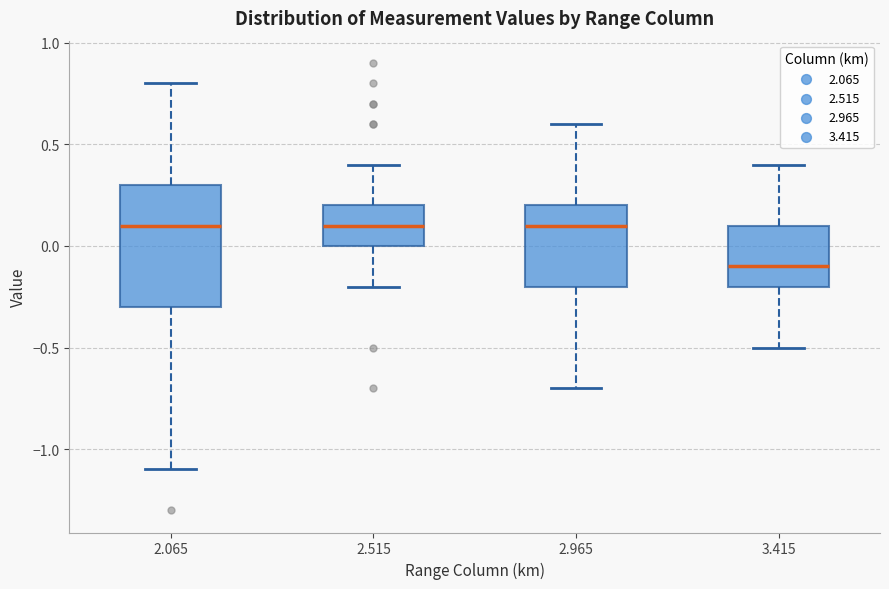

Reading left to right, read every box against the y-axis: the position of its median line, the range the box covers, and the ends of its whiskers. The values are not printed on the chart, so give them approximately, as read against the axis.

2.065: median 0.1, box -0.3 to 0.3, whiskers -1.1 to 0.8
2.515: median 0.1, box 0.0 to 0.2, whiskers -0.2 to 0.4
2.965: median 0.1, box -0.2 to 0.2, whiskers -0.7 to 0.6
3.415: median -0.1, box -0.2 to 0.1, whiskers -0.5 to 0.4